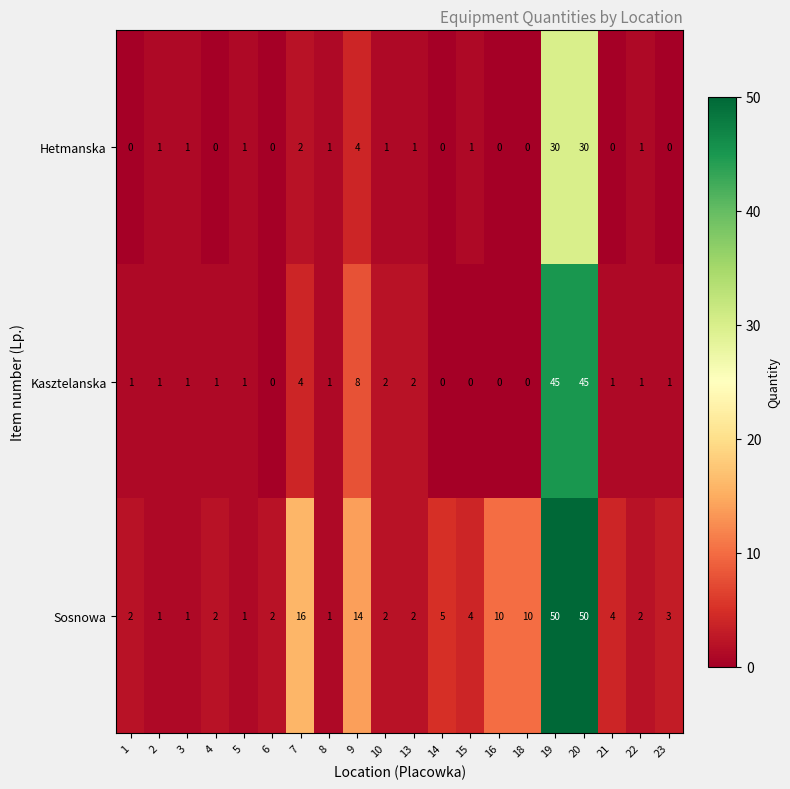

List the series in order of their overall mean, lowest first.

Hetmanska, Kasztelanska, Sosnowa